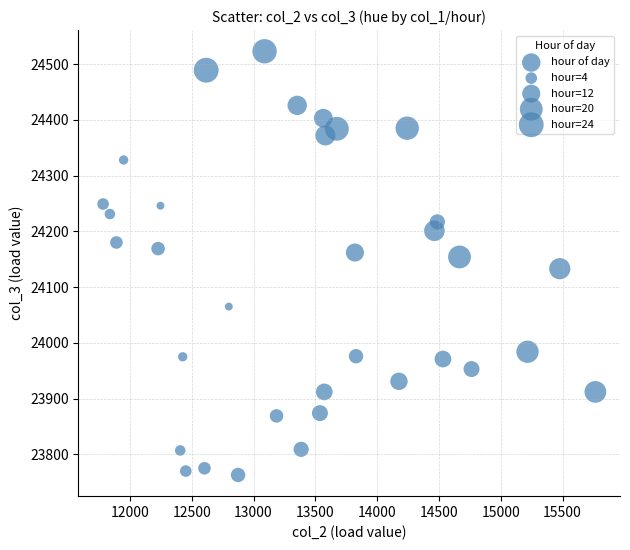

What is the range of X values (max minus min)?

3982